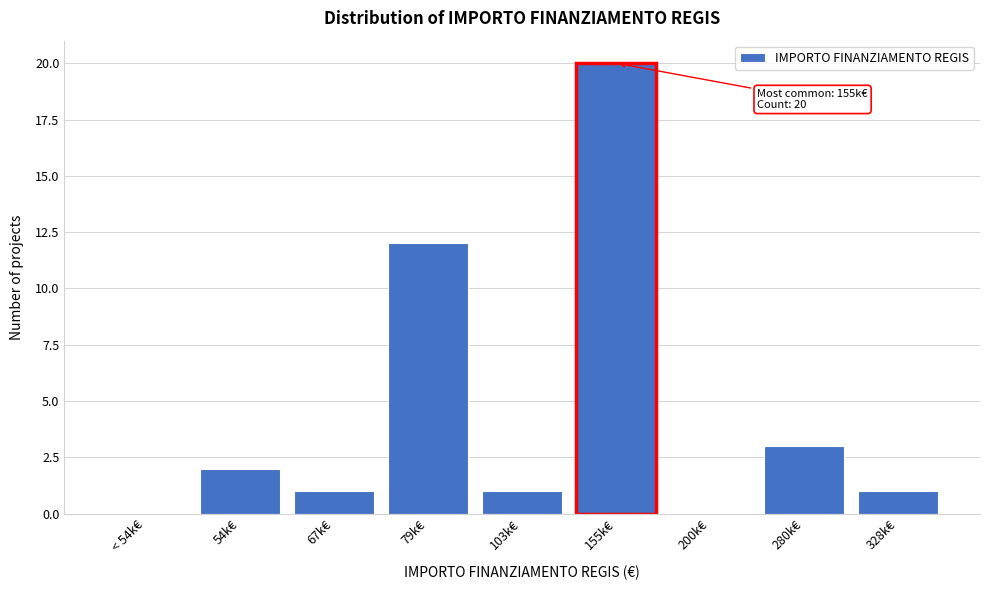

Reading left to right, extract all data points from this chart.

< 54k€=0	54k€=2	67k€=1	79k€=12	103k€=1	155k€=20	200k€=0	280k€=3	328k€=1